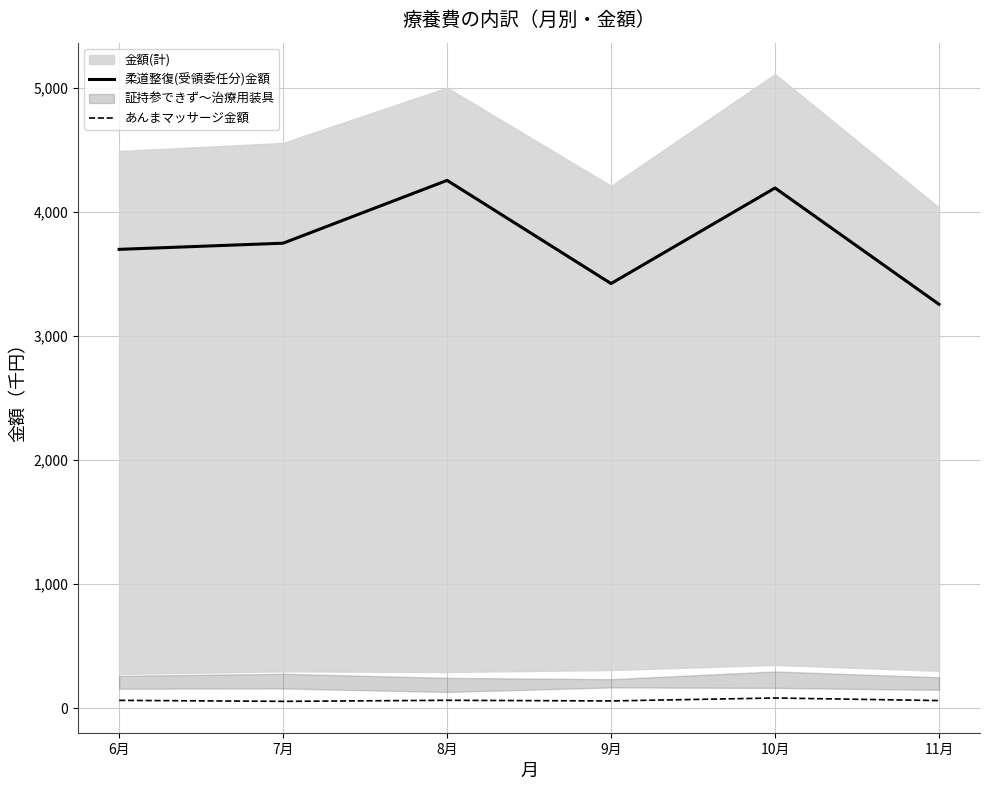

What is the minimum value for 柔道整復(受領委任分)金額?

3257.3